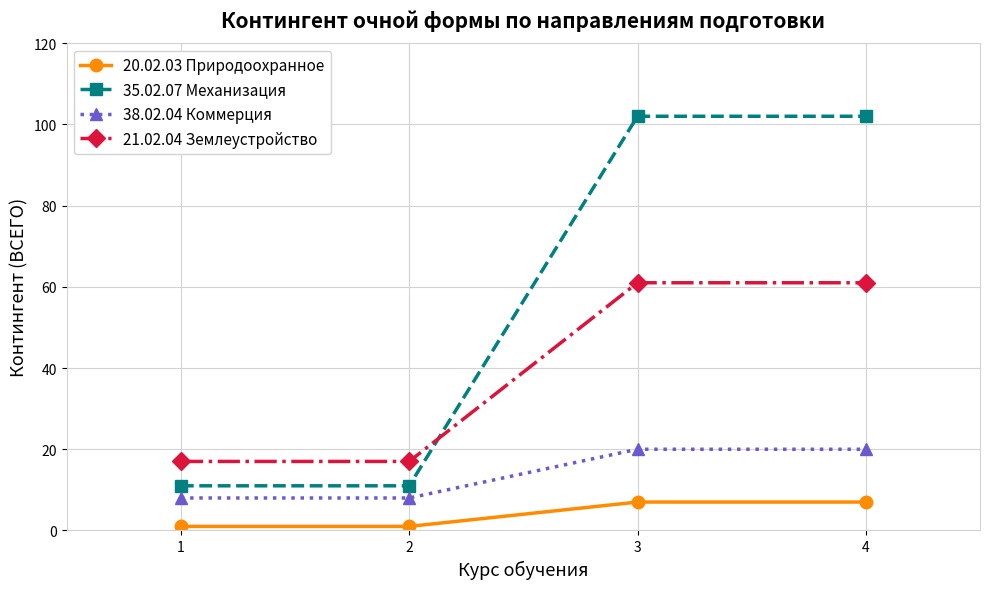

What is the total value across all series at 4?

190